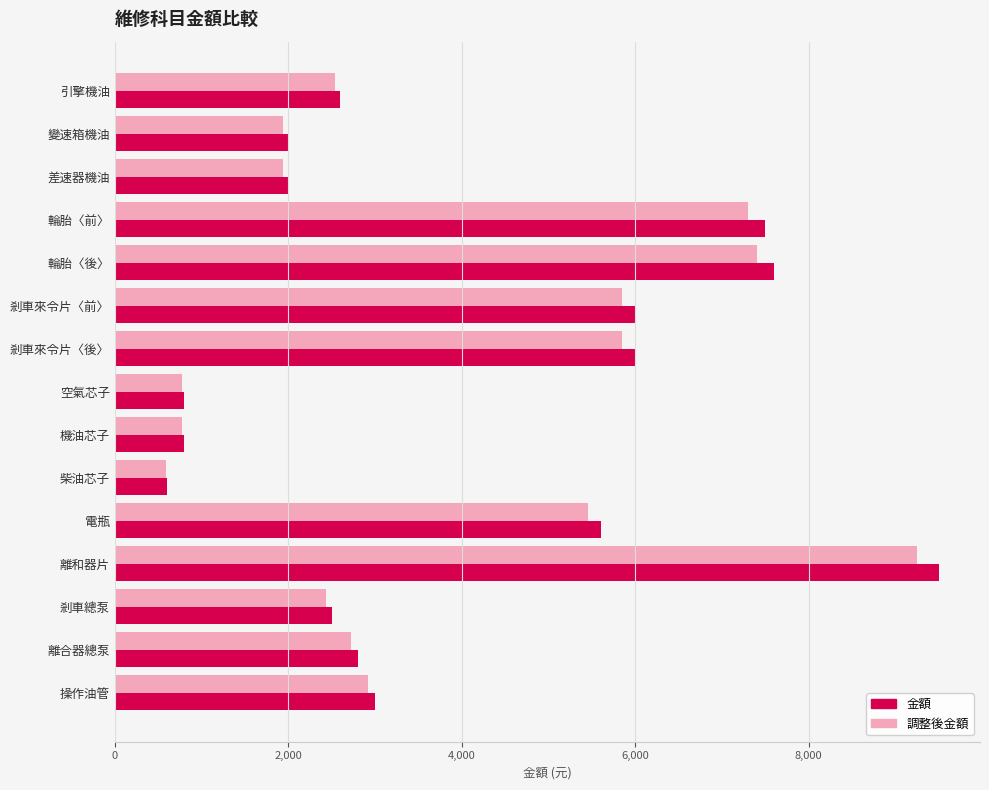

What is the approximate value of 調整後金額 at 機油芯子?

779